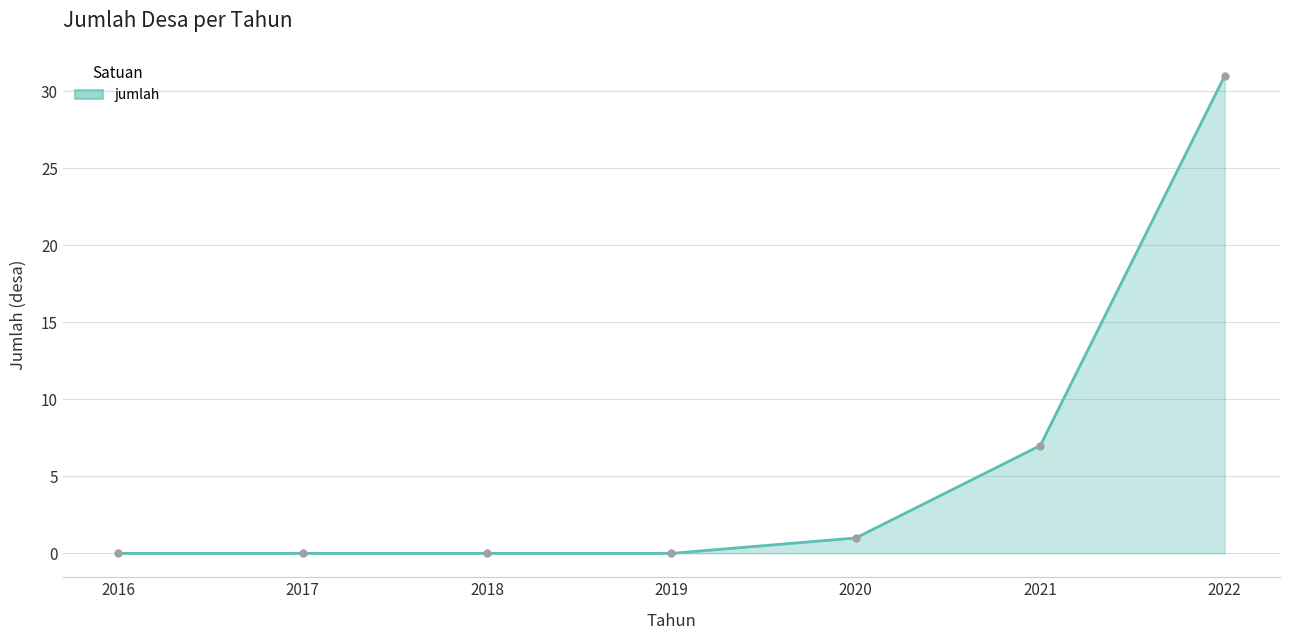

What is the change in value from 2018 to 2021?

+7